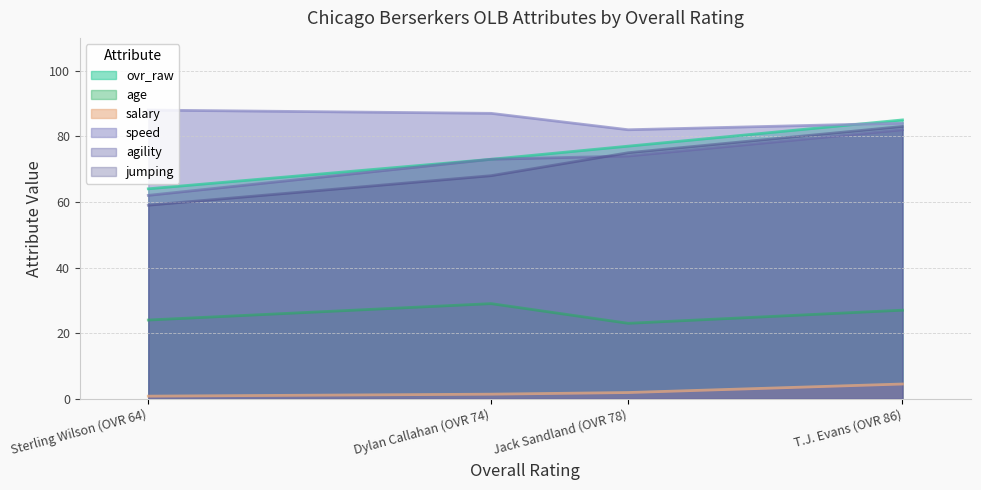

What is the greatest value displayed?

88.0